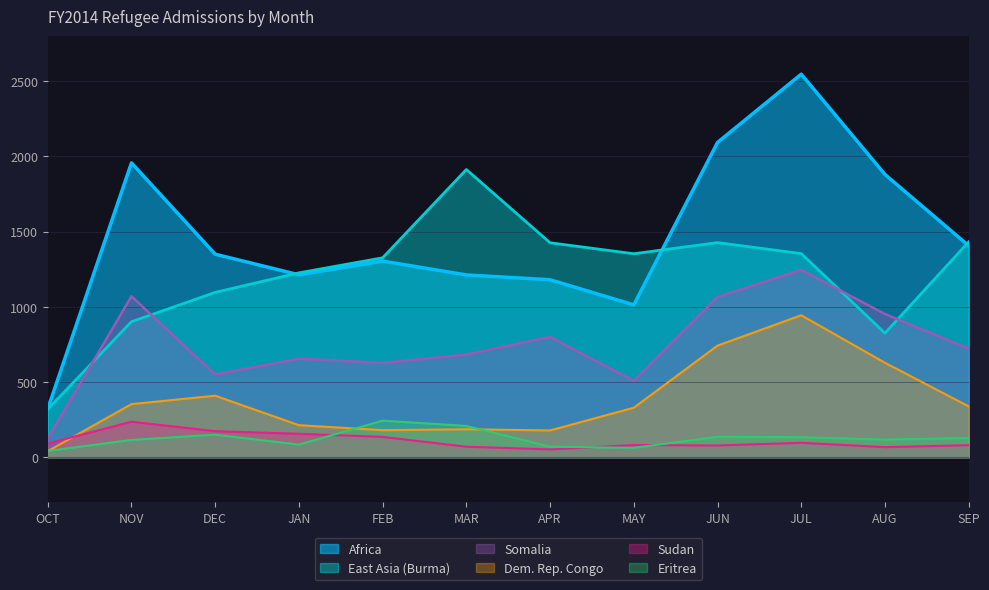

How many series are shown in this chart?

6